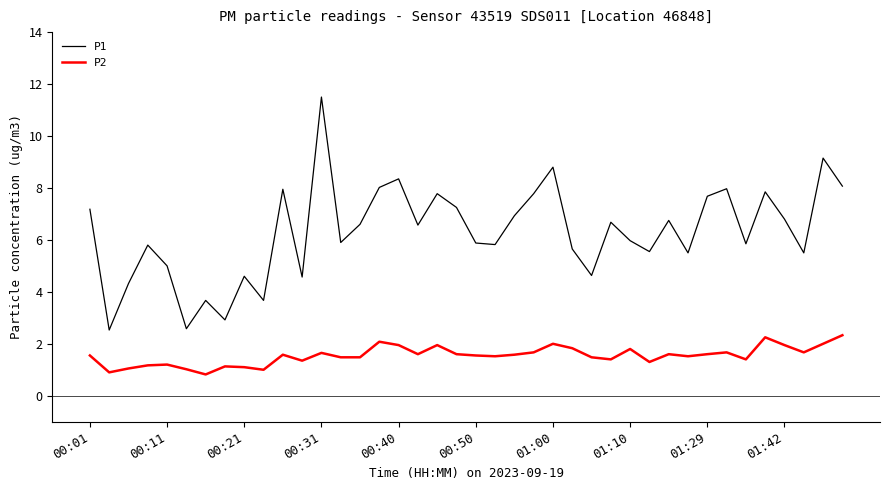

At how many categories does at least one series exceed 10?

1